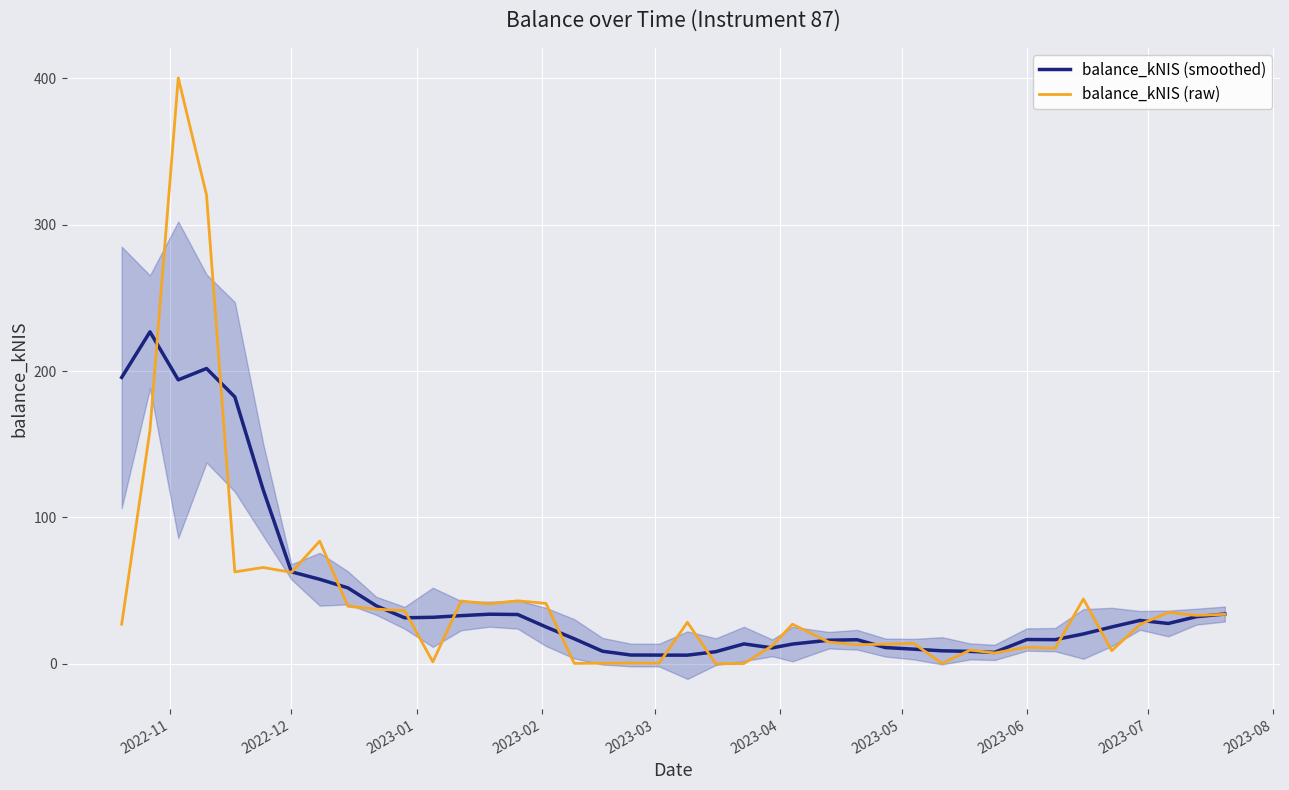

How many data points does each series have?

40